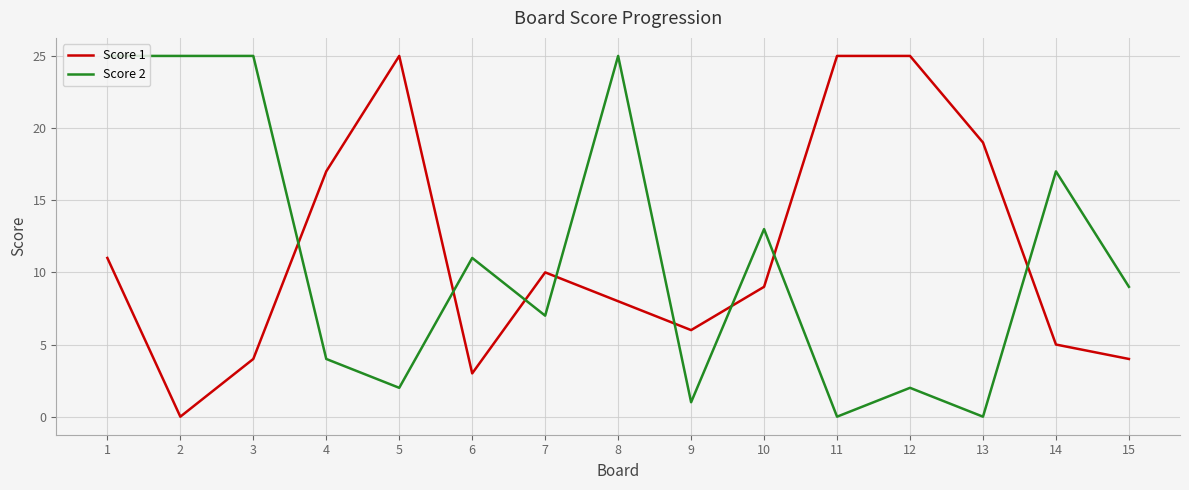

How many positive values does the Score 1 series have?

14